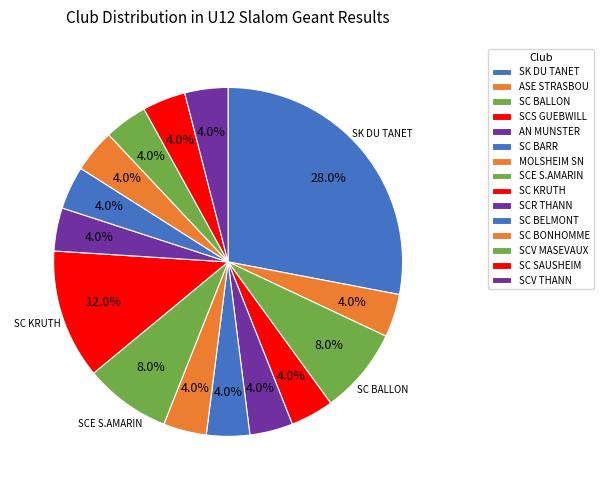

How many segments does this pie chart have?

15